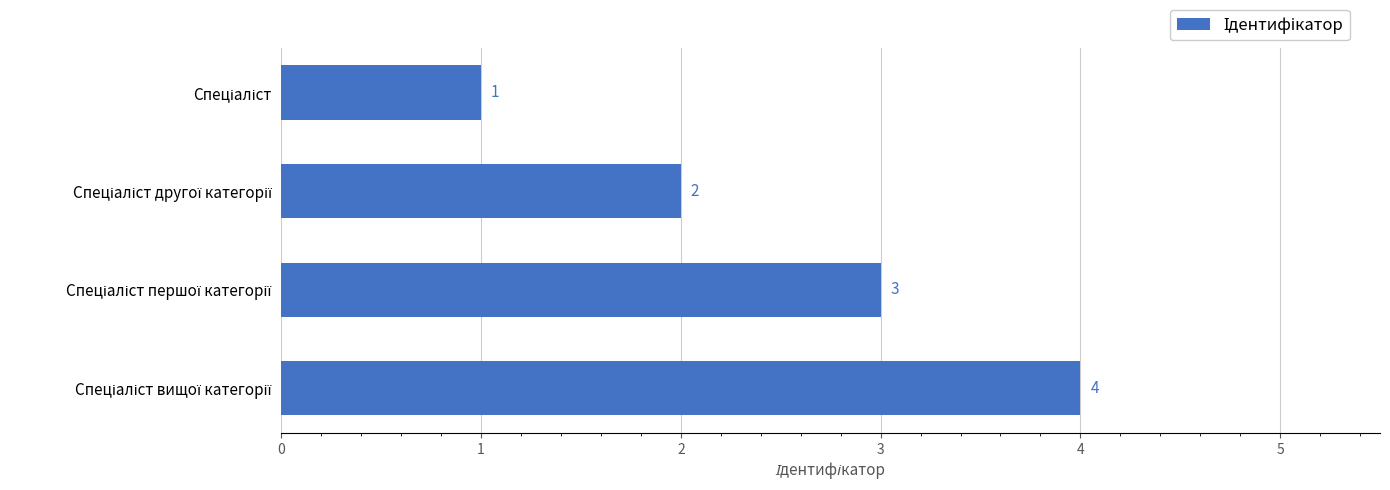

How many values are between 2 and 4?

3